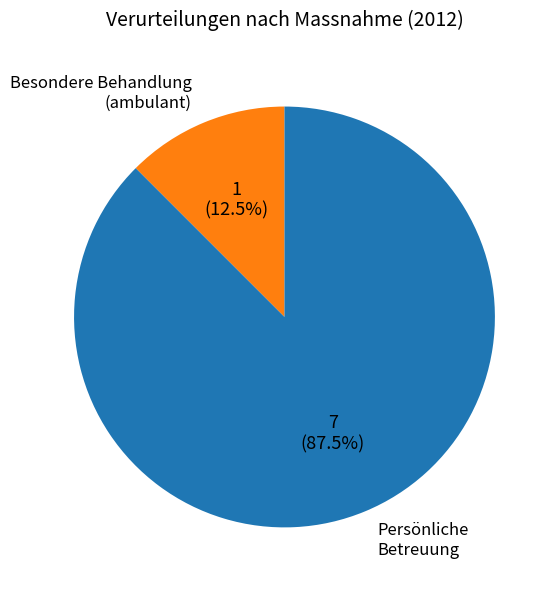

Is there any slice that represents more than half of the pie?

Yes